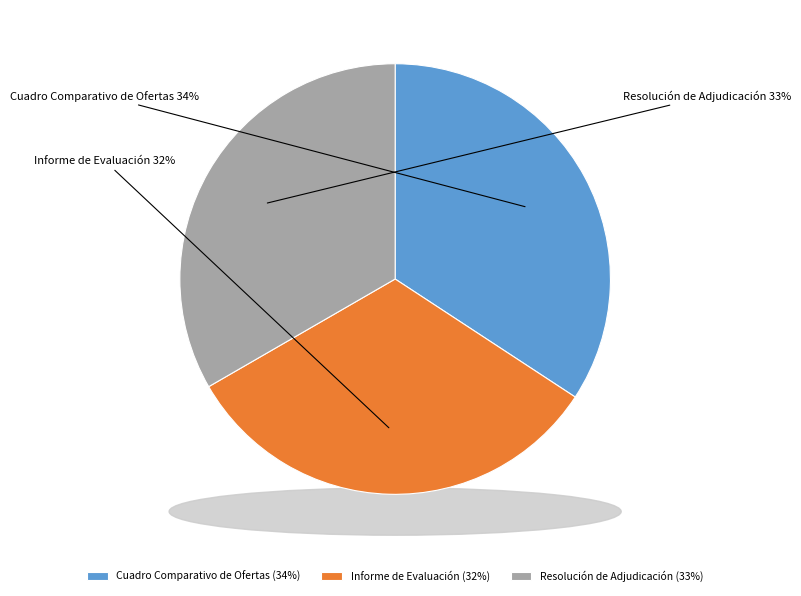

How many segments does this pie chart have?

3